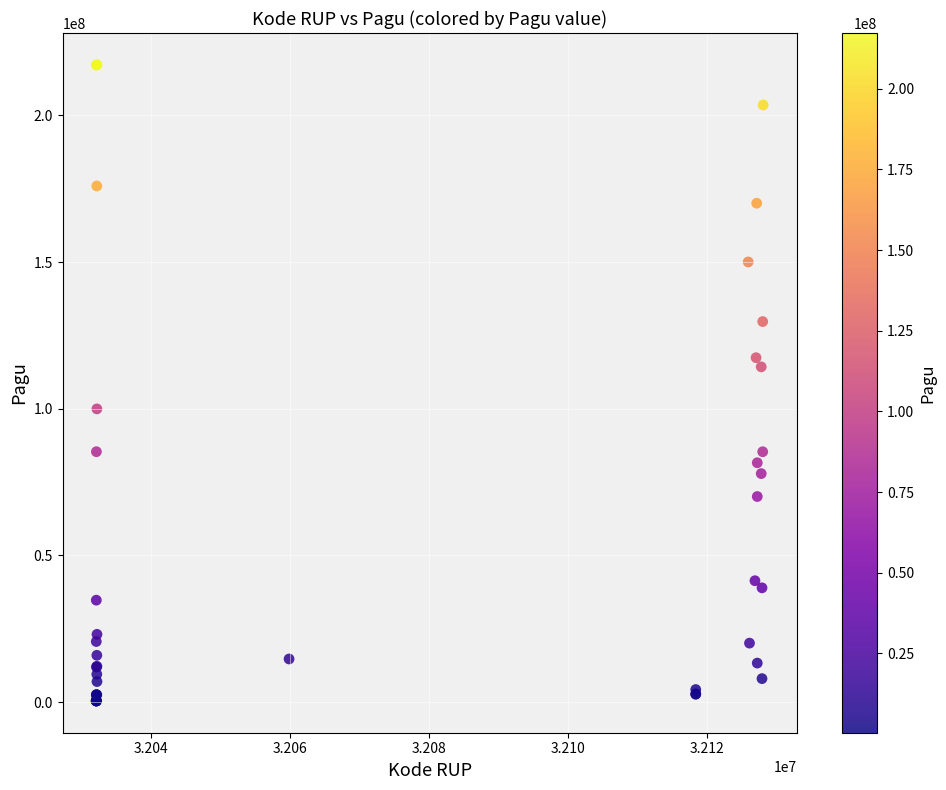

What Y value in the scatter plot is closest to 108830000?

114296000